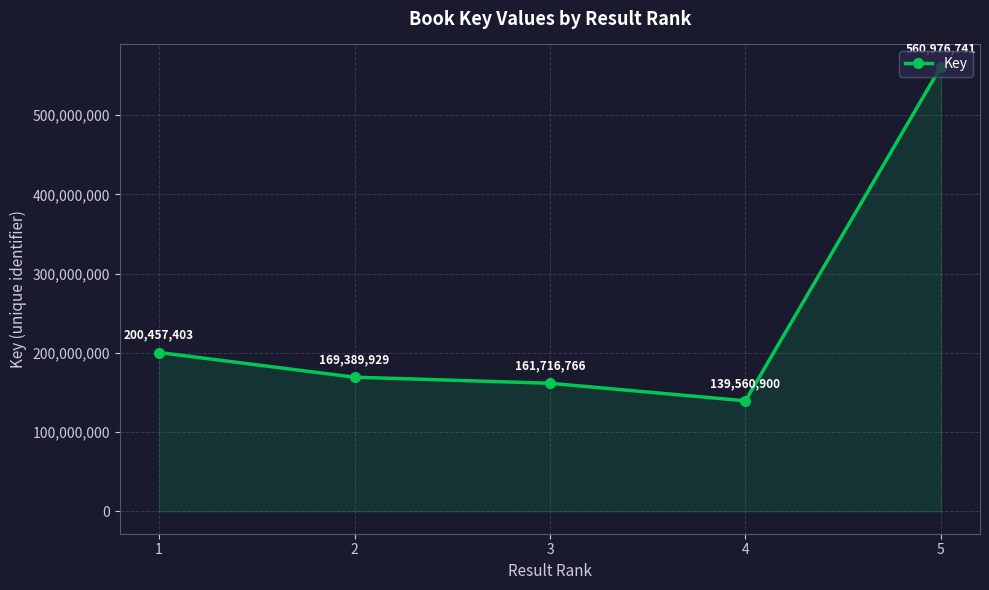

Rank the categories by value from lowest to highest.

4, 3, 2, 1, 5